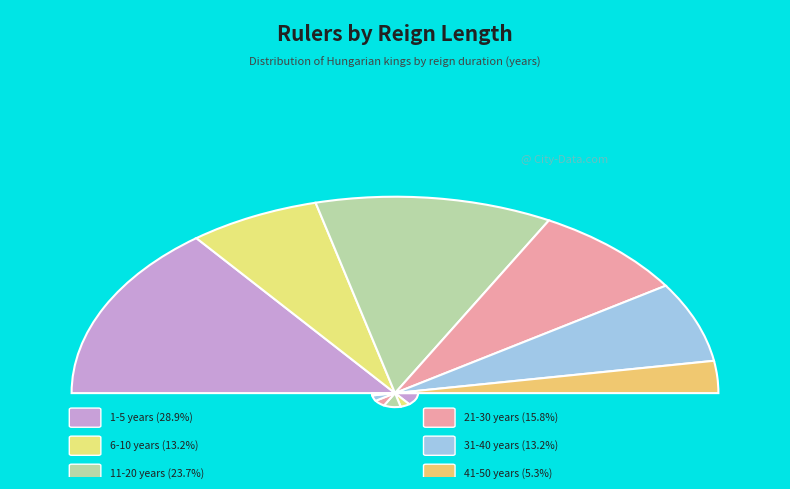

Which has a higher value, 41-50 or 11-20?

11-20